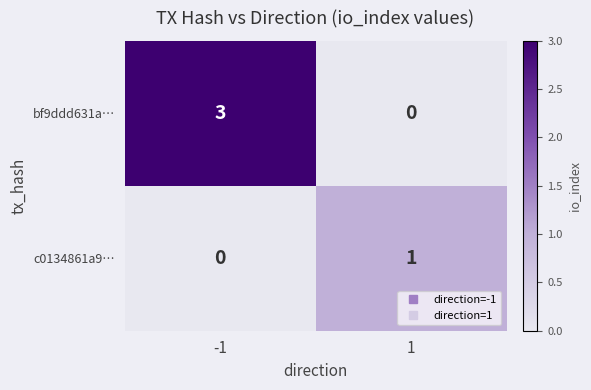

Is it true that bf9ddd631a… equals 5 at -1?

False